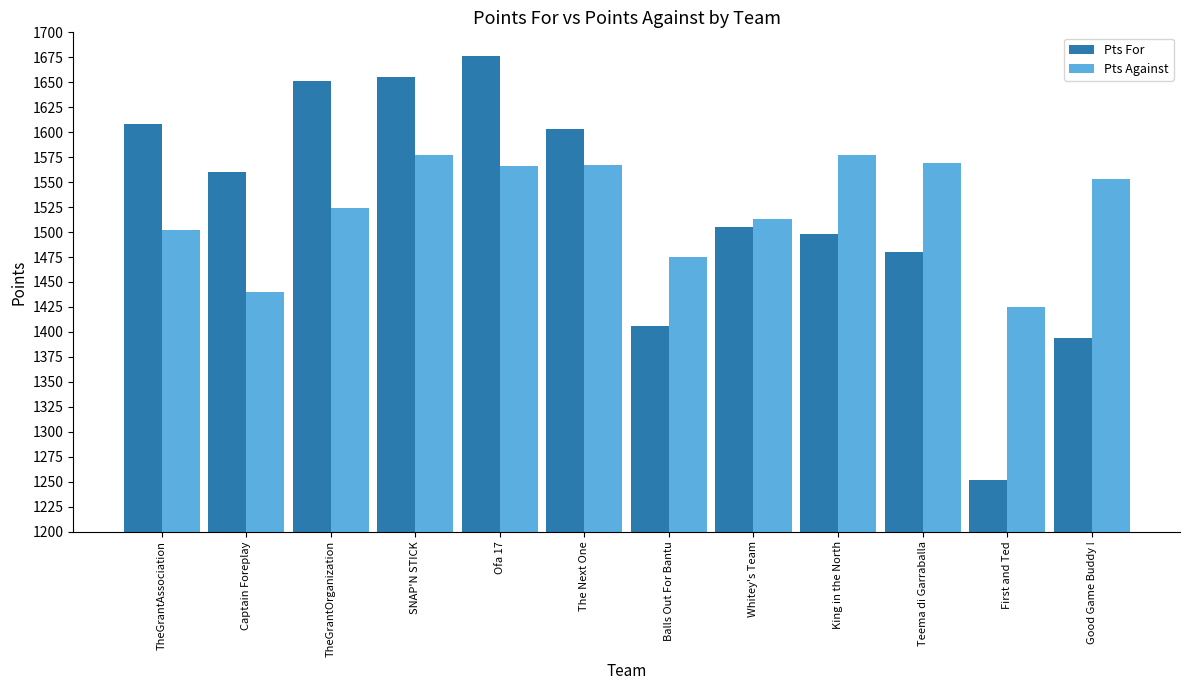

At how many categories does at least one series exceed 1516?

9